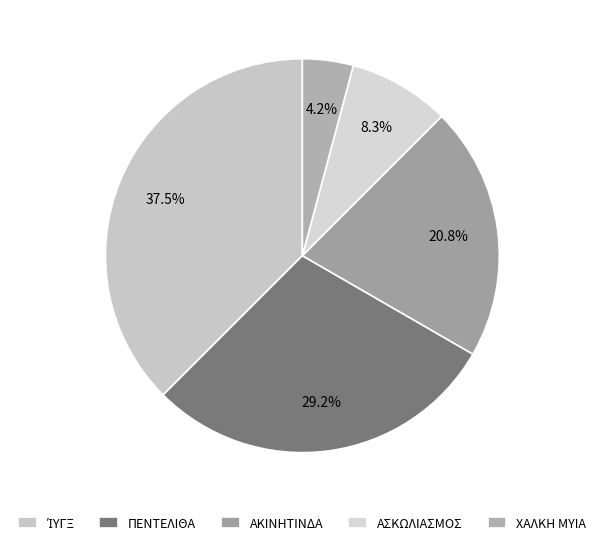

Does ΑΚΙΝΗΤΙΝΔΑ account for over 50% of the chart?

No